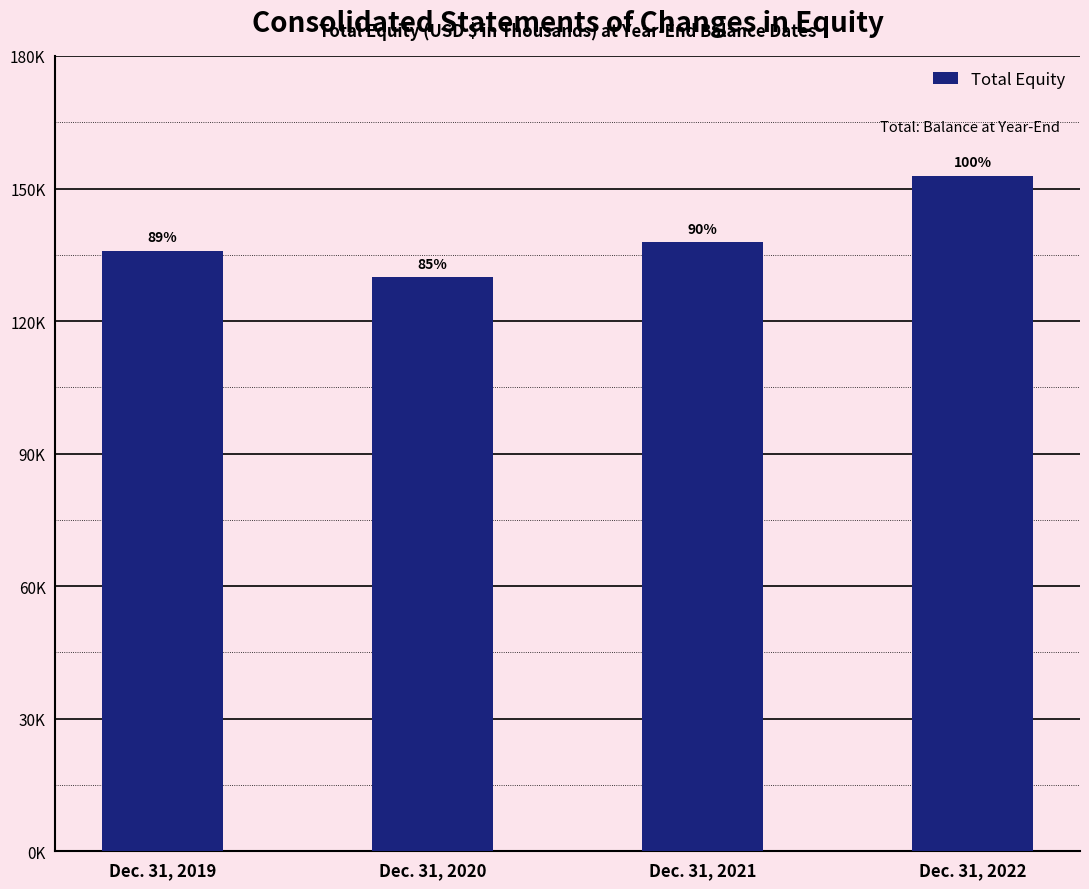

Which label corresponds to the largest value in the chart?

Dec. 31, 2022